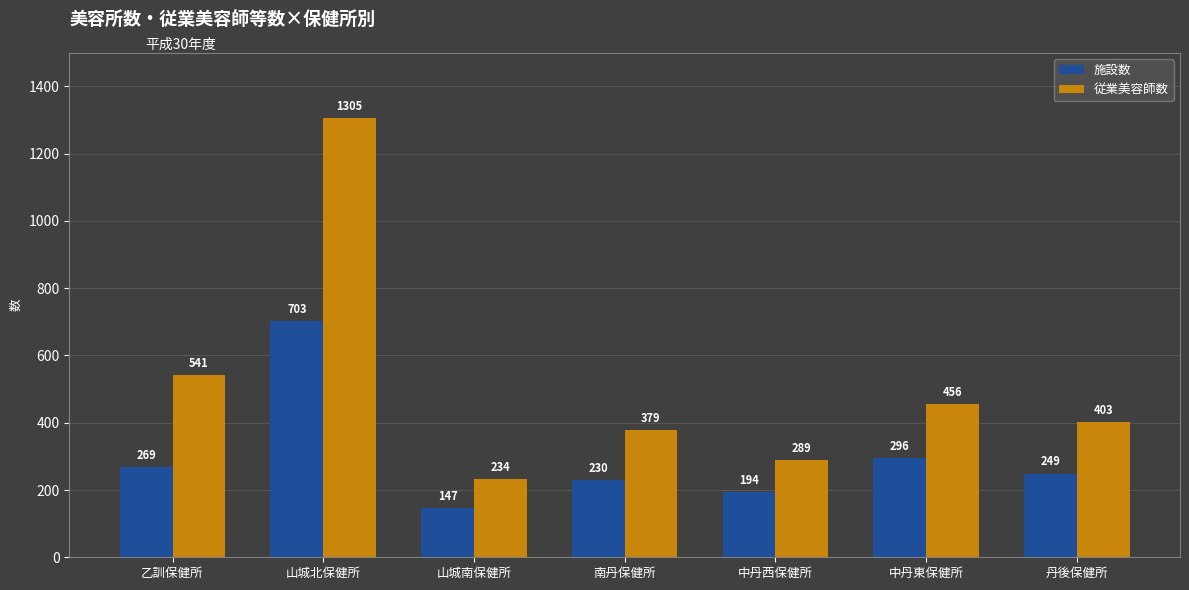

How many data points in 従業美容師数 are less than 403?

3